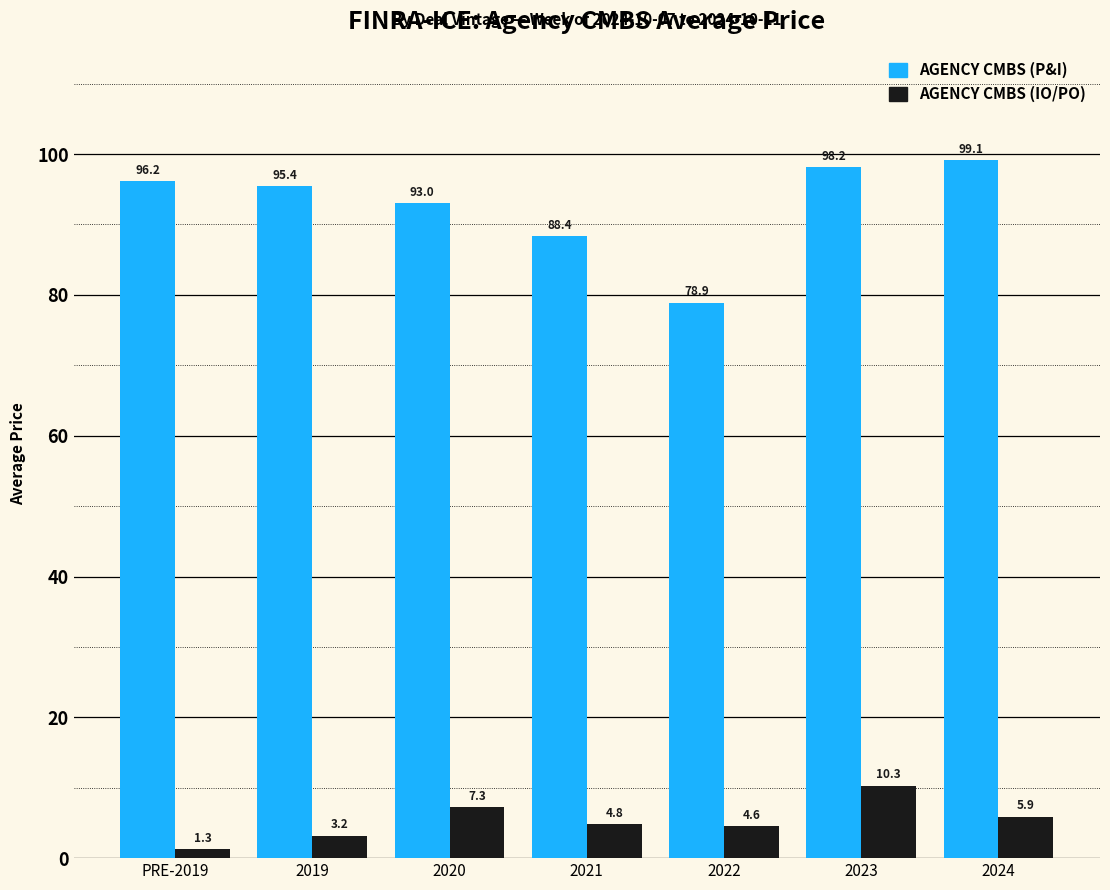

Reading left to right, extract all data points from this chart.

AGENCY CMBS (P&I): 96.2	95.4	93.0	88.4	78.9	98.2	99.1
AGENCY CMBS (IO/PO): 1.3	3.2	7.3	4.8	4.6	10.3	5.9